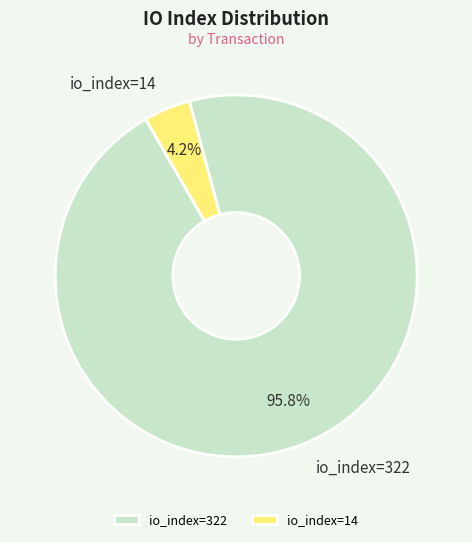

What portion of the pie excludes io_index=322?

4.2%